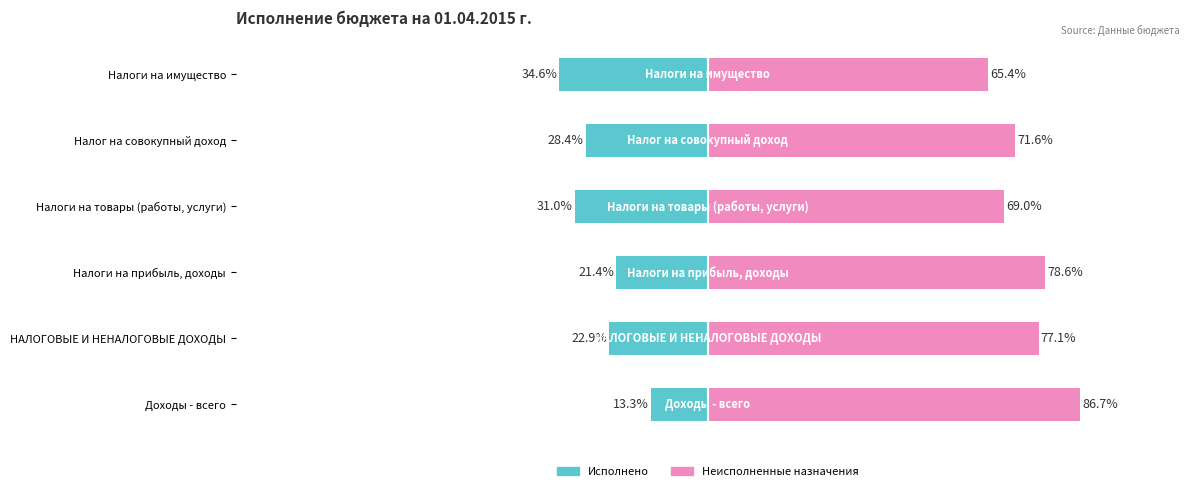

Between НАЛОГОВЫЕ И НЕНАЛОГОВЫЕ ДОХОДЫ and Налог на совокупный доход, which is larger?

НАЛОГОВЫЕ И НЕНАЛОГОВЫЕ ДОХОДЫ